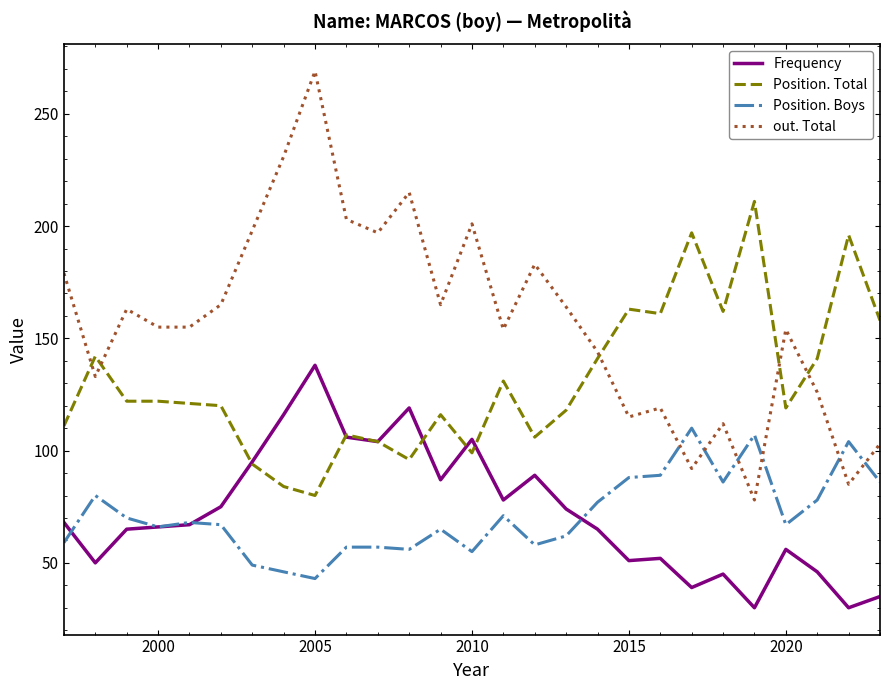

How many values in the Position. Total series are below 121?

13